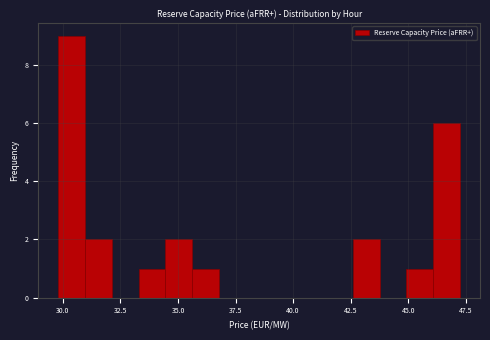

Read against the x-axis, roughly where is the centre of the tallest bar?

30.5